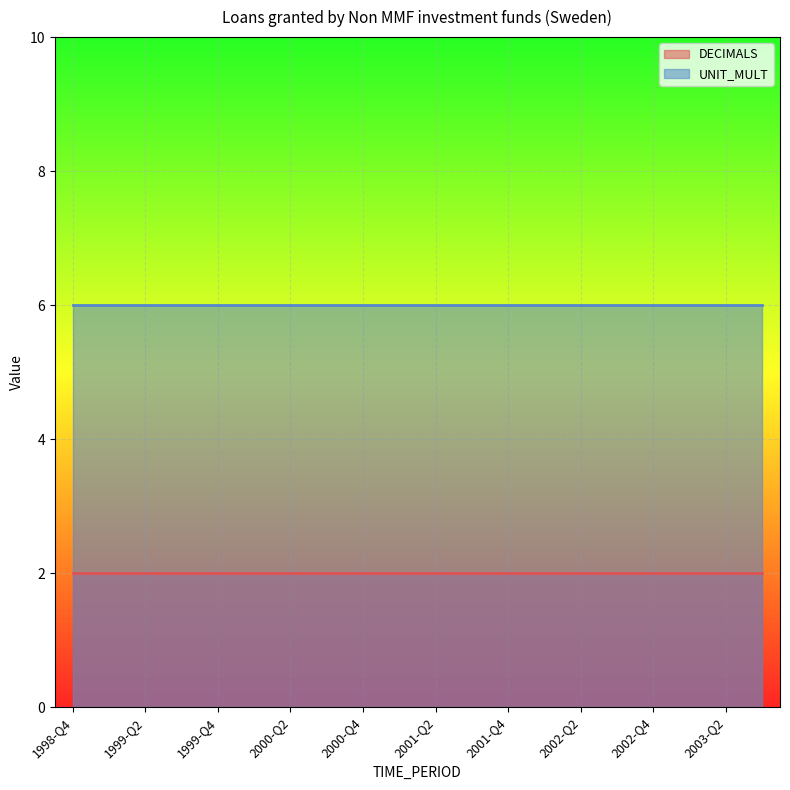

List the series in order of their overall mean, lowest first.

DECIMALS, UNIT_MULT